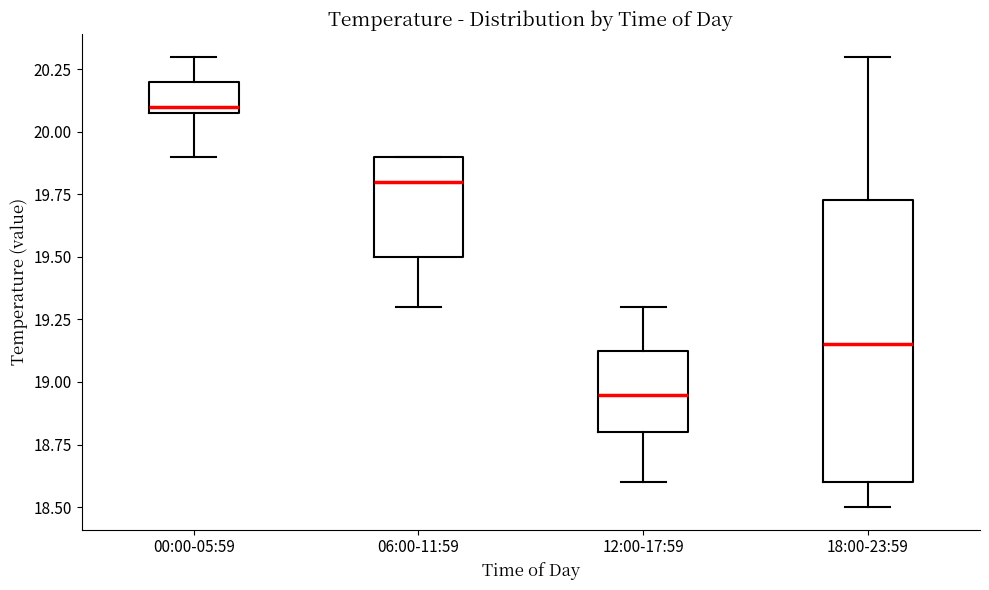

Reading left to right, transcribe this box plot: for each box, give where its median line is, the range the box spans, and where its two whiskers end, as read against the y-axis. The values are not printed on the chart, so give them approximately, as read against the axis.

00:00-05:59: median 20.10 (just above the box's lower edge), box 20.10 to 20.20, whiskers 19.90 to 20.30
06:00-11:59: median 19.80, box 19.50 to 19.90, whiskers 19.30 to 19.90
12:00-17:59: median 18.95, box 18.80 to 19.15, whiskers 18.60 to 19.30
18:00-23:59: median 19.15, box 18.60 to 19.75, whiskers 18.50 to 20.30